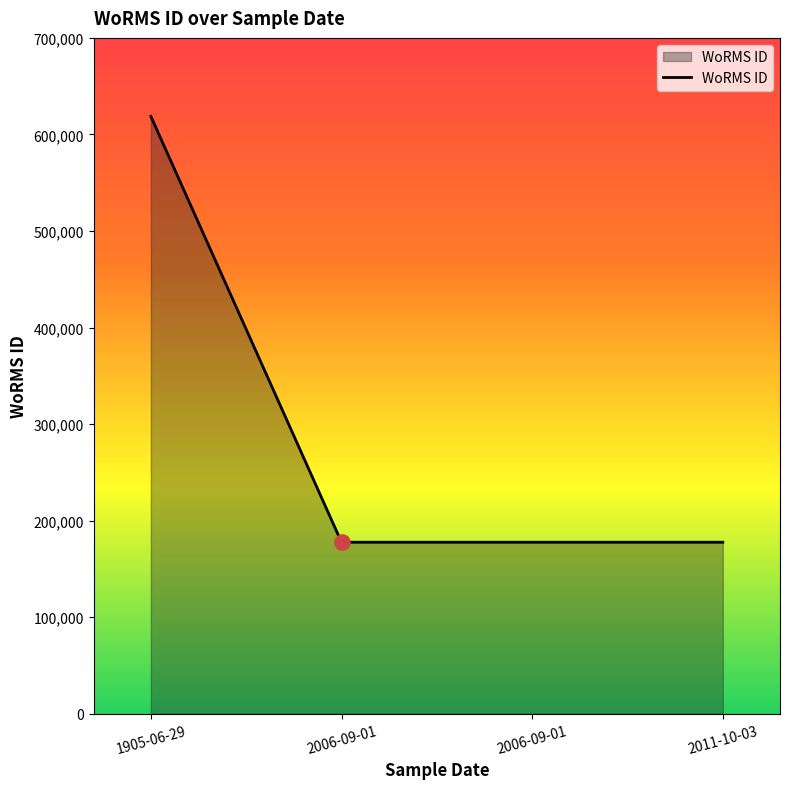

Which has a higher value, 2006-09-01 or 2011-10-03?

2006-09-01